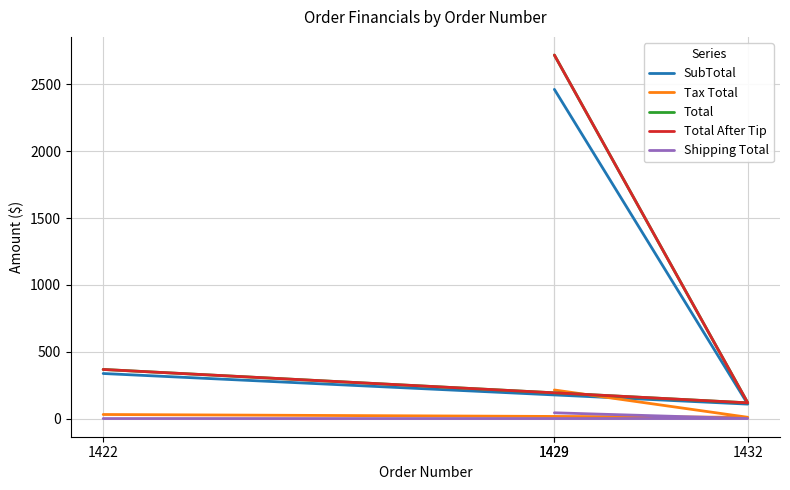

What are all the series names shown in the legend?

SubTotal, Tax Total, Total, Total After Tip, Shipping Total